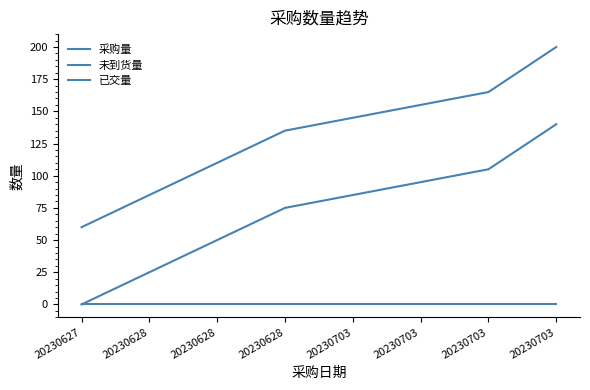

At how many categories does at least one series exceed 192?

1